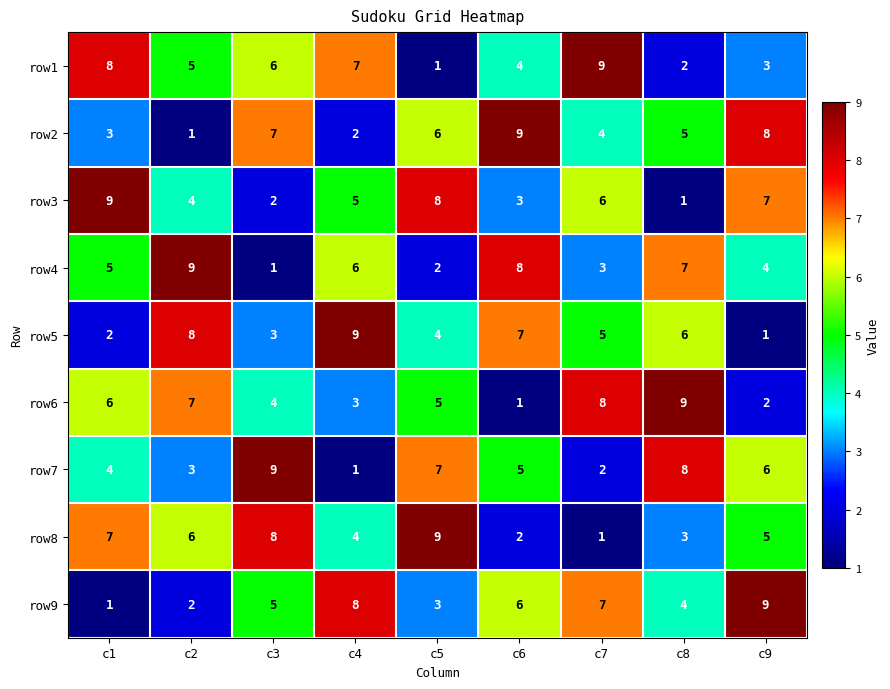

List the labels in order of row3 value, largest first.

c1, c5, c9, c7, c4, c2, c6, c3, c8